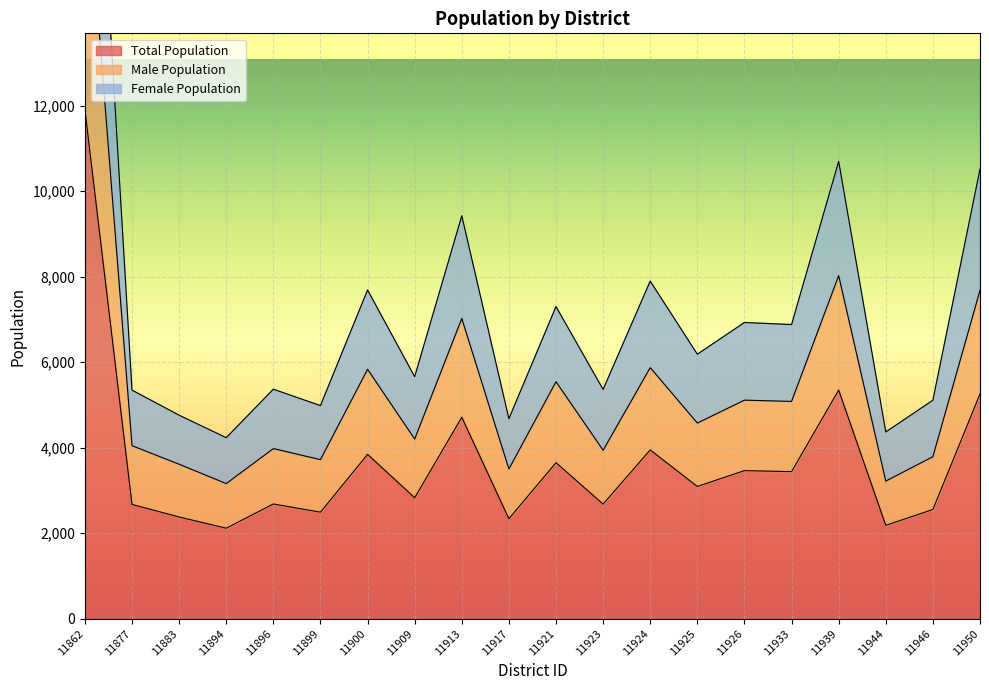

True or false: Male Population and Female Population intersect in this chart.

False